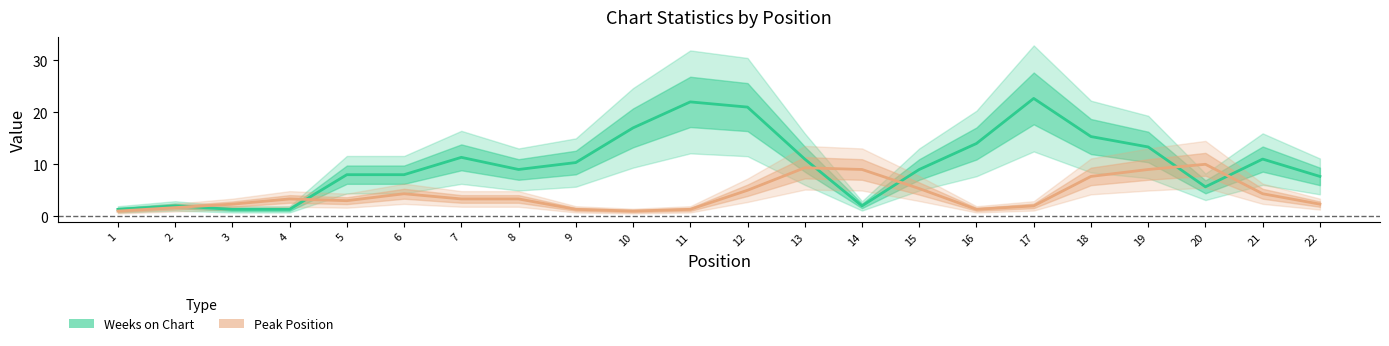

The value of Peak Position at 3 is 2.3. True or false?

True